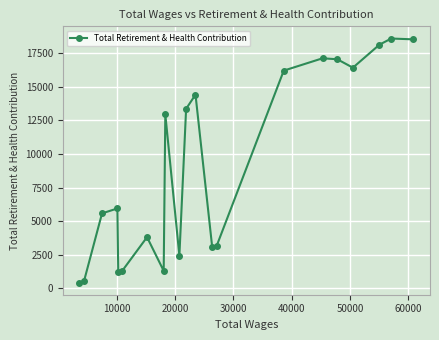

What is the value of the 4th point from the left?

5940